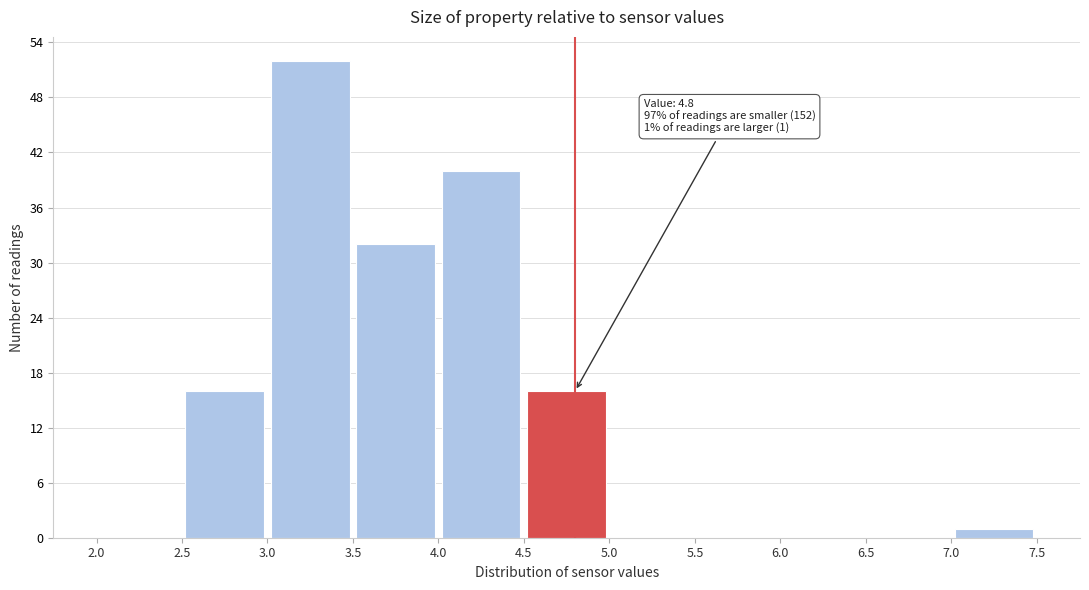

Which range on the x-axis has the tallest bar?

3.0 to 3.5